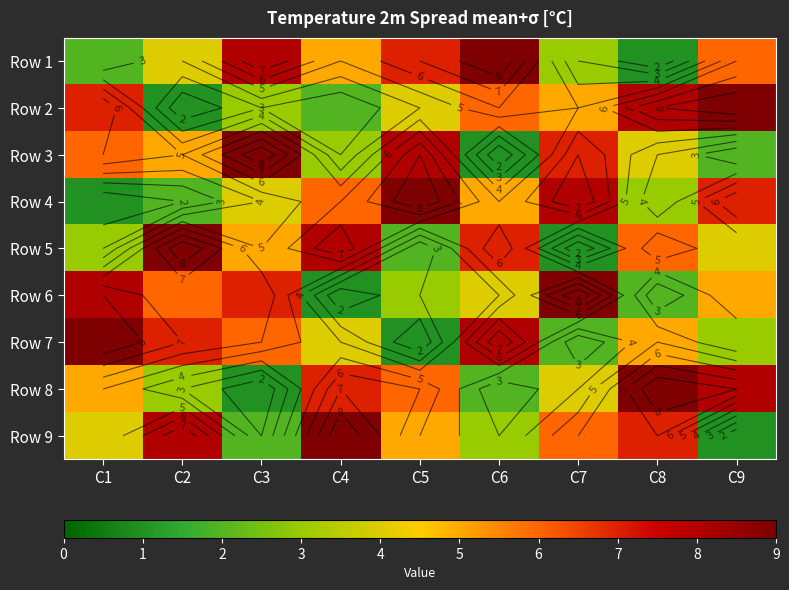

Rank the categories by Row 3 value from highest to lowest.

C3, C5, C7, C1, C2, C8, C4, C9, C6